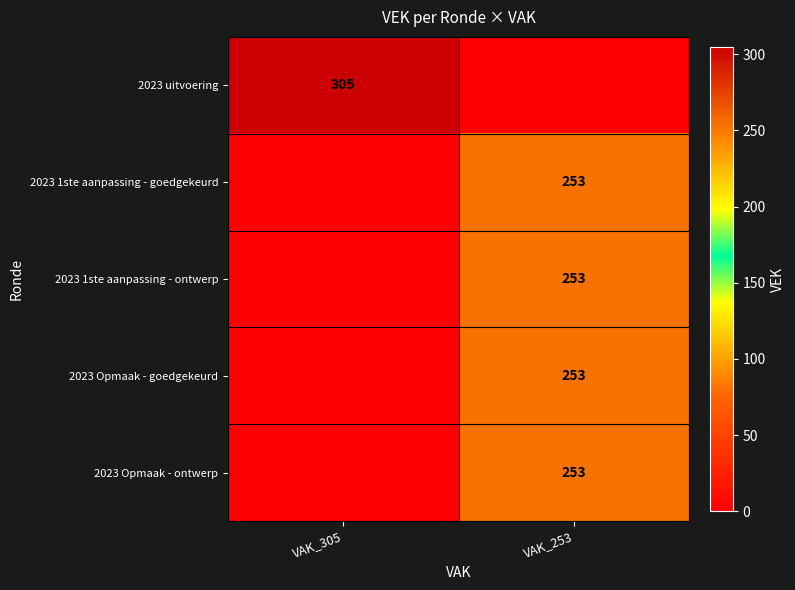

True or false: 2023 uitvoering has a value of 486 at VAK_305.

False